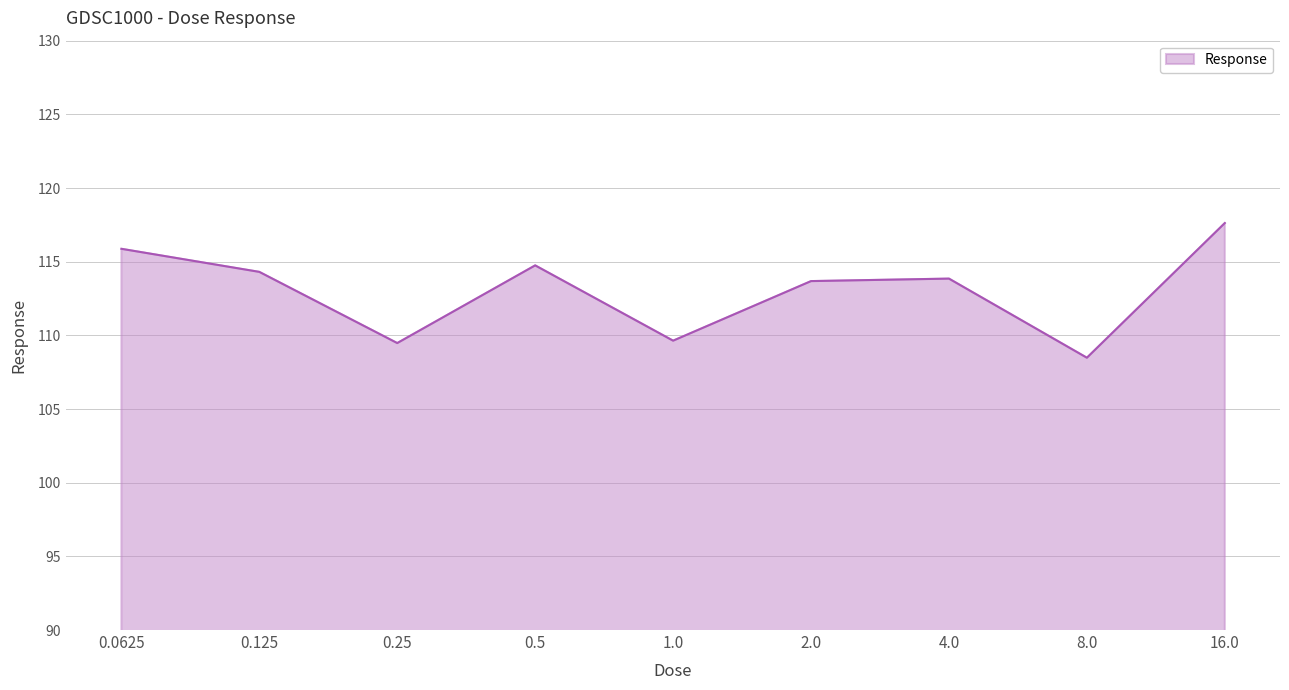

What is the change in value from 0.125 to 16.0?

+3.3